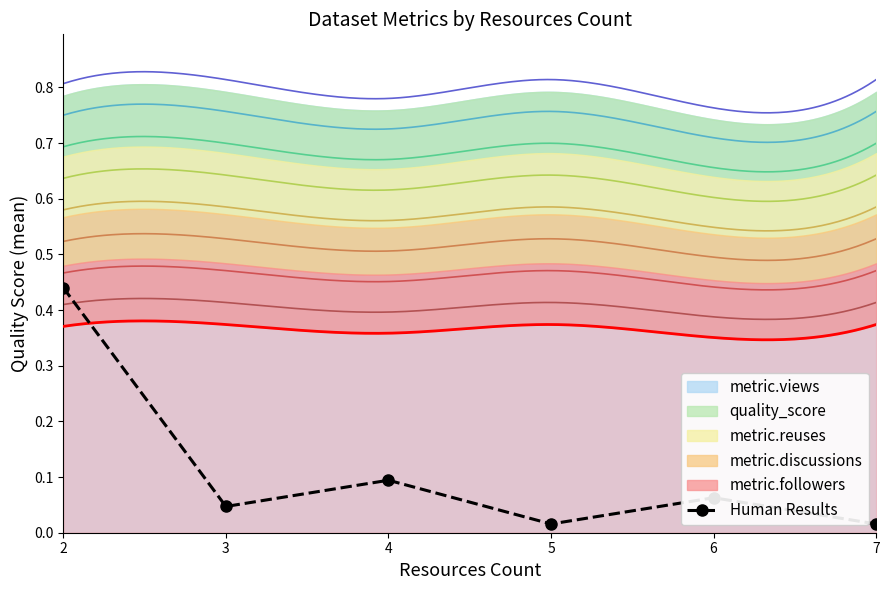

Rank the categories by value from highest to lowest.

2, 4, 6, 3, 5, 7